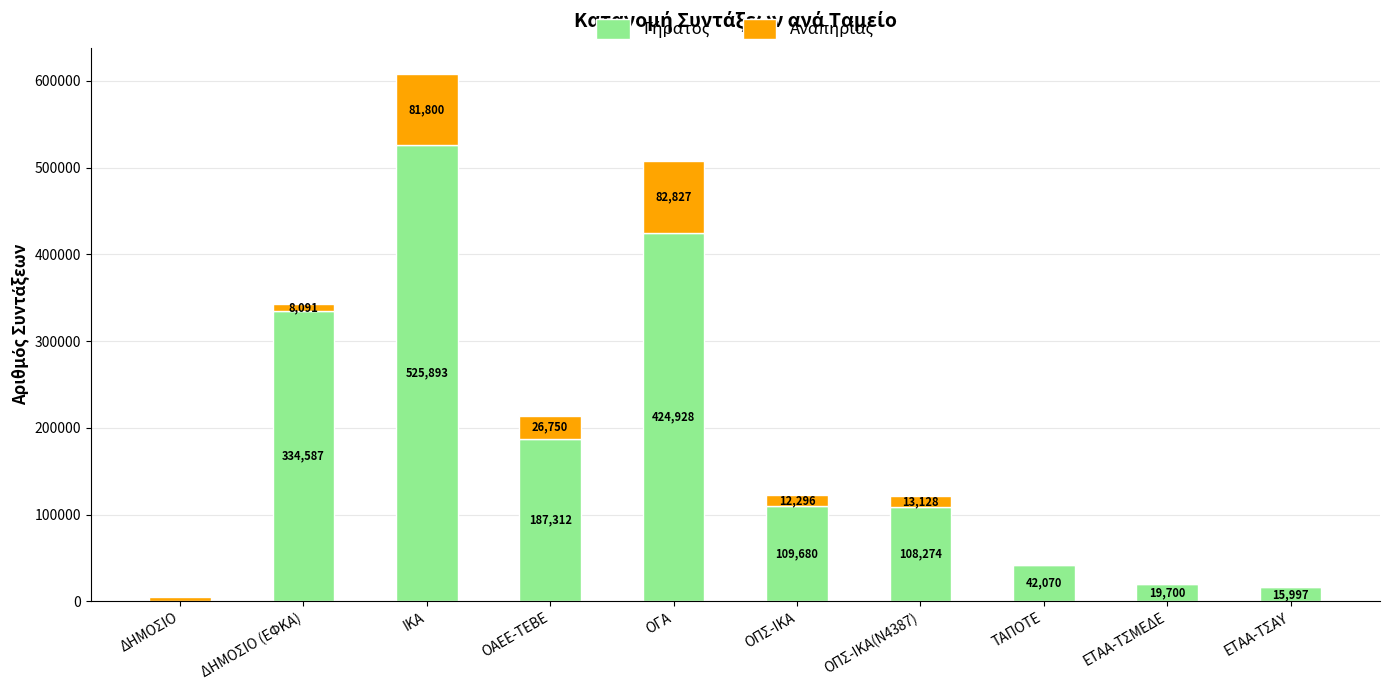

At which category is the sum across all series the highest?

ΙΚΑ